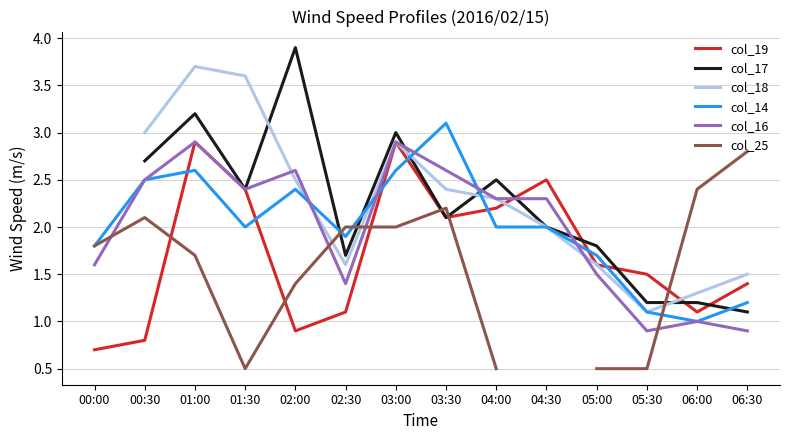

How many lines are shown in the chart?

6